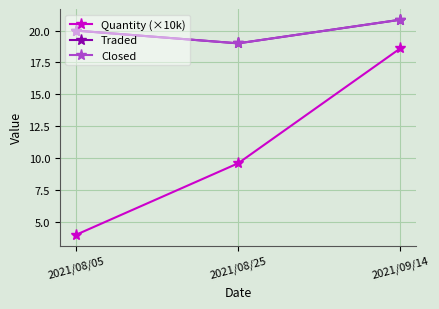

Which label corresponds to the smallest value in the chart?

2021/08/05